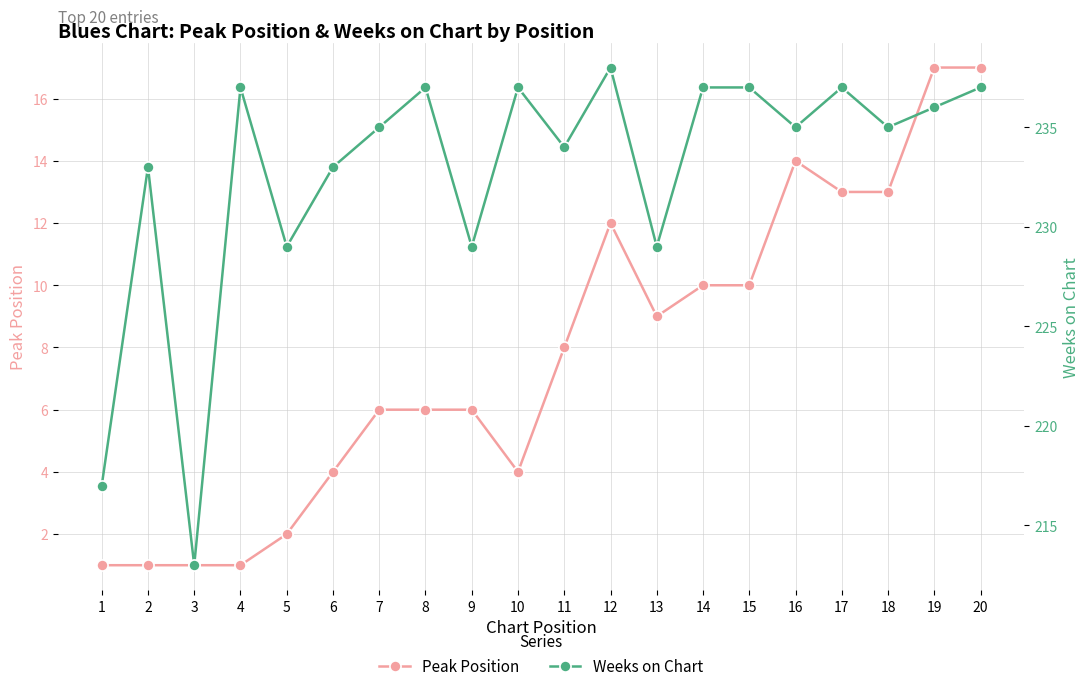

How many lines are shown in the chart?

2